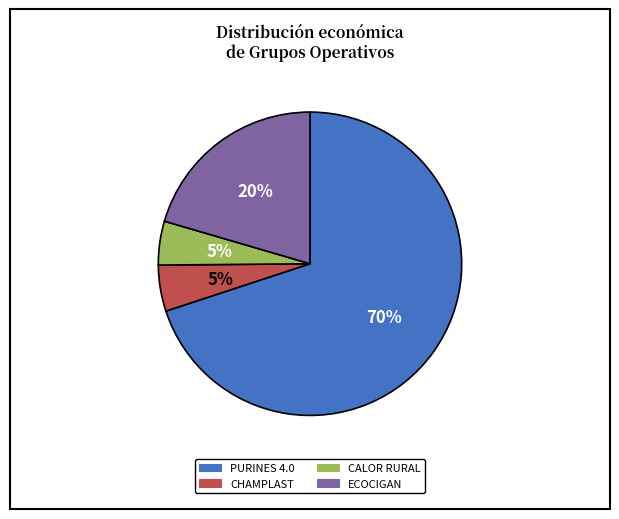

Does any single category account for the majority?

Yes